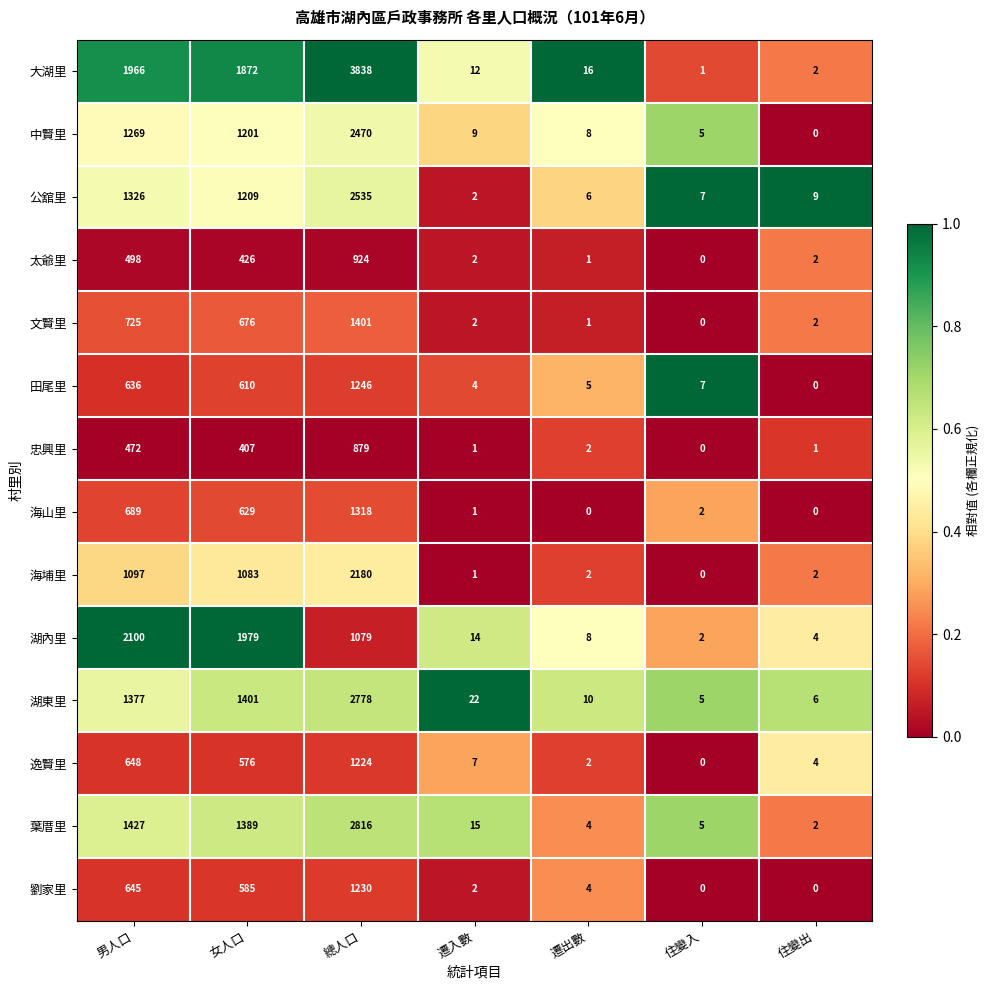

At which label does 中賢里 reach its minimum?

住變出